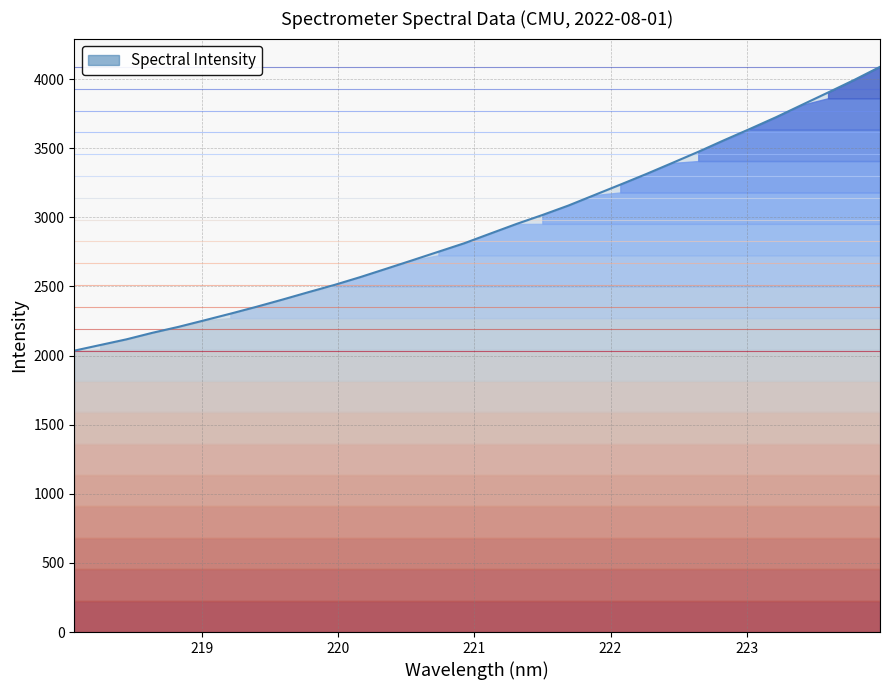

What is the maximum value shown in the chart?

4088.1